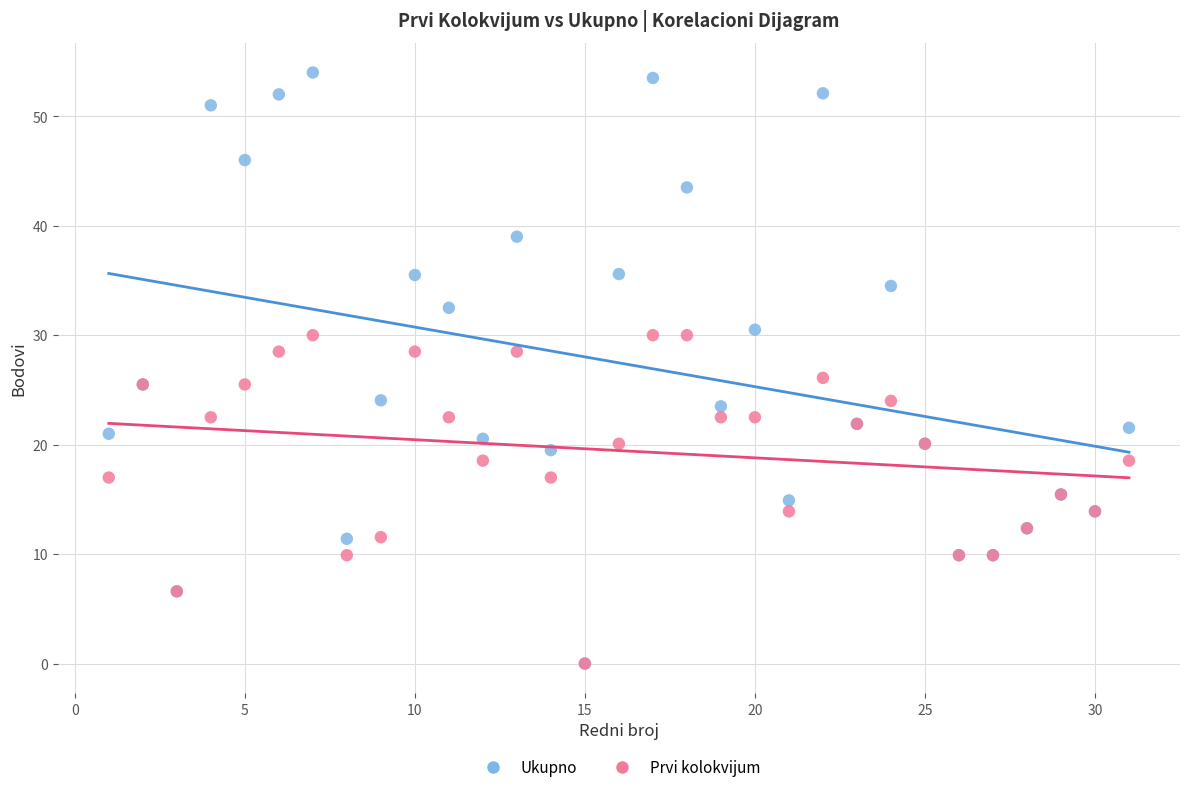

In the Ukupno series, what Y value is closest to 27?

25.5